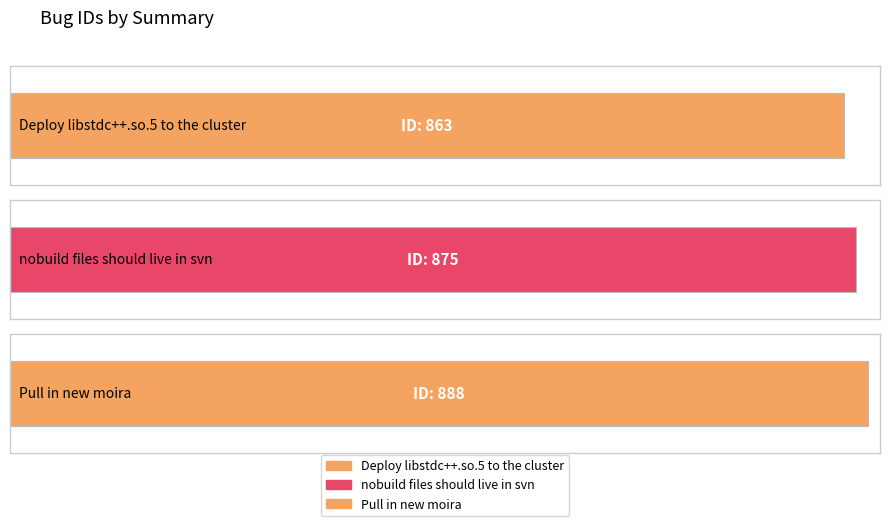

What is the difference between the maximum and minimum values?

25